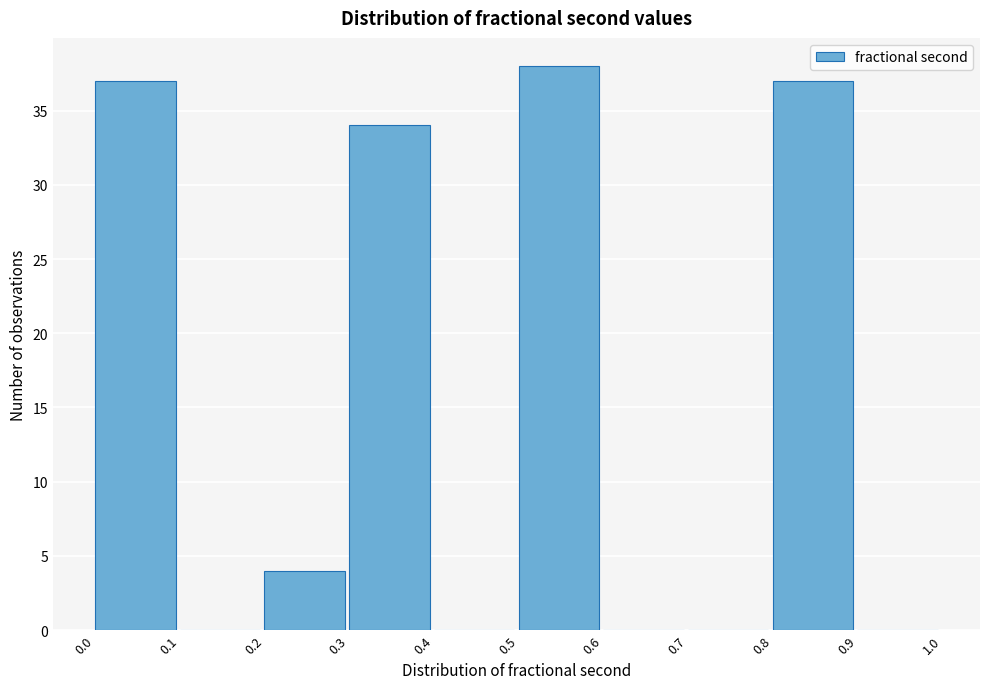

Over which range of the x-axis is the bar tallest?

0.5 to 0.6